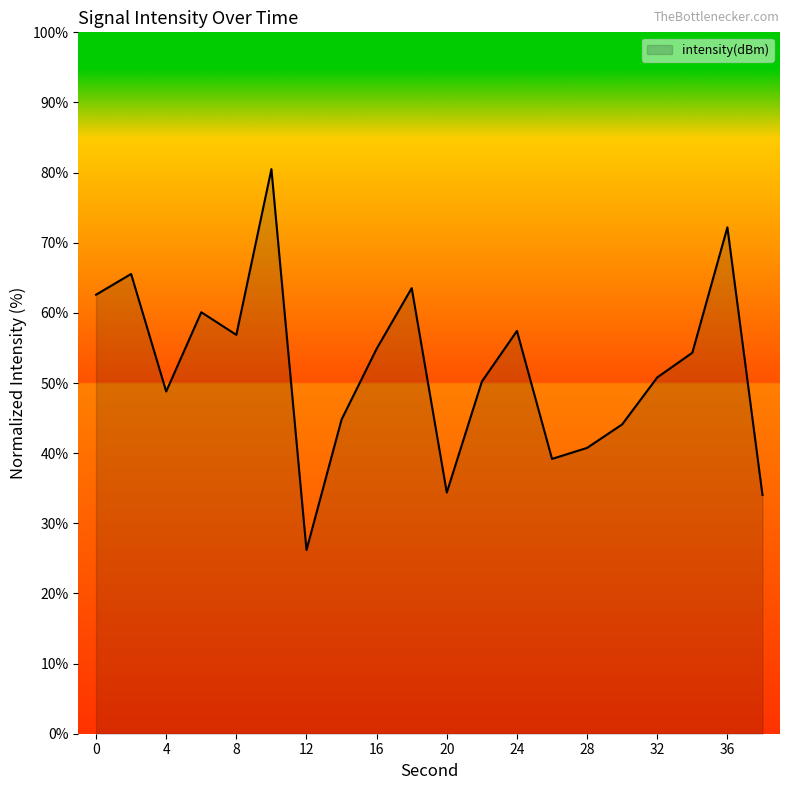

What is the smallest value displayed?

26.2